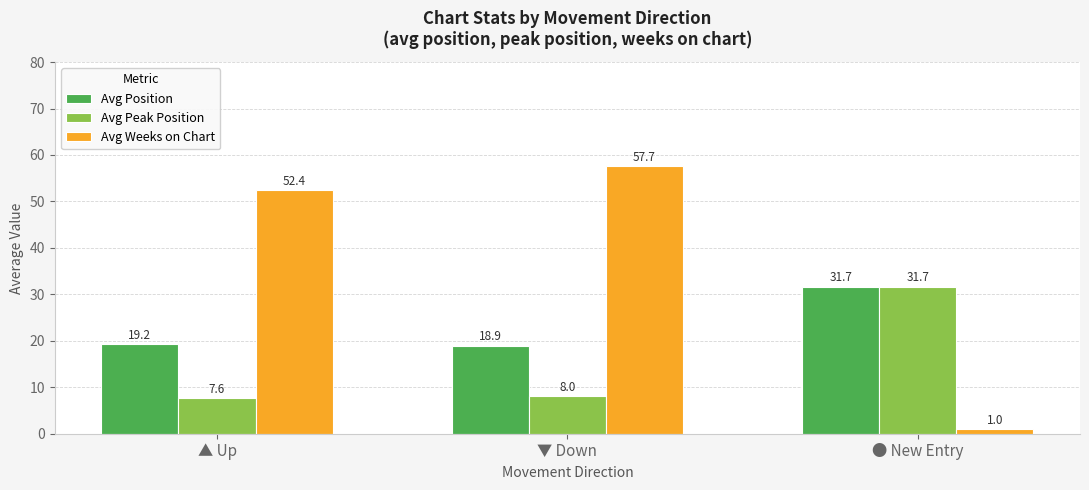

What is the highest value of the Avg Weeks on Chart series?

57.7